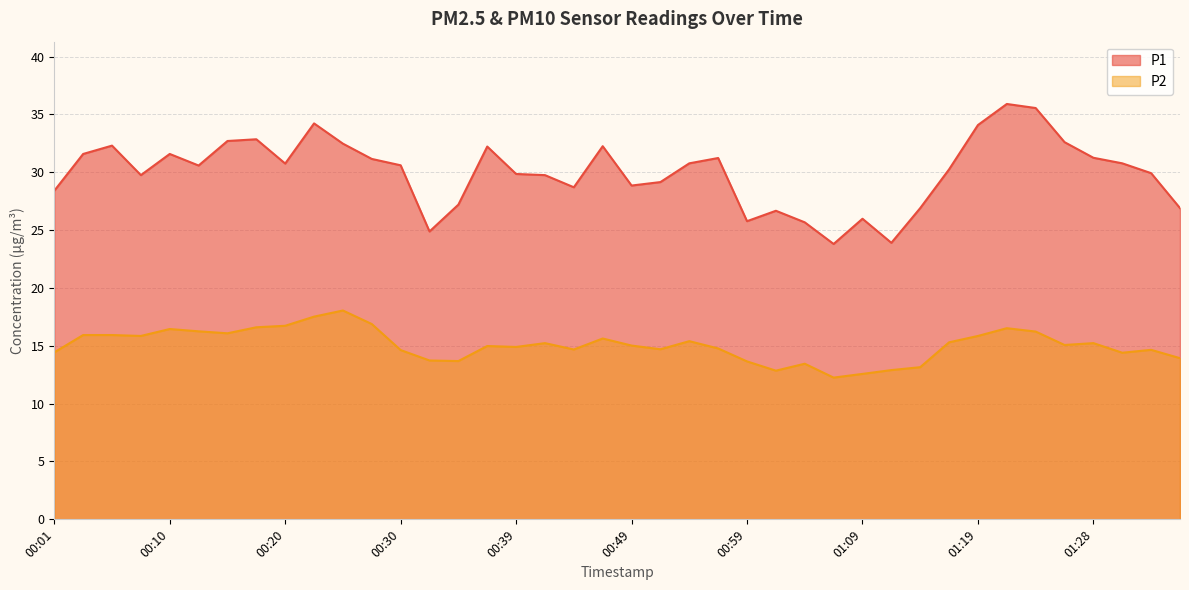

What is the total value across all series at 00:49?

43.9